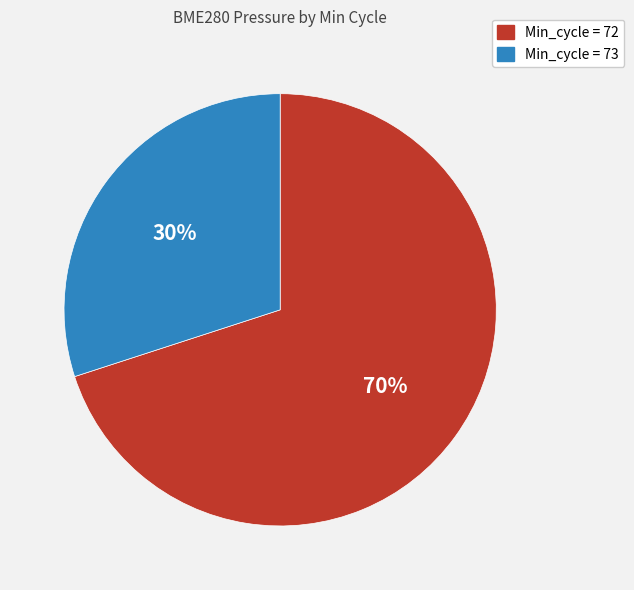

Rank the categories by value from lowest to highest.

Min_cycle = 73, Min_cycle = 72